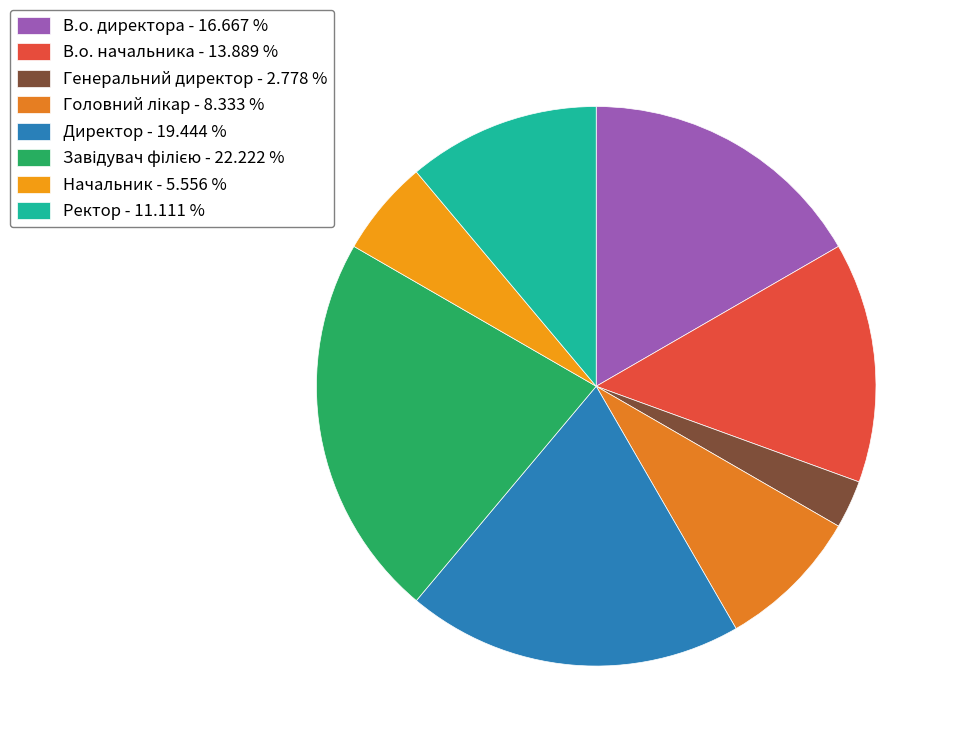

The В.о. начальника slice represents 3% of the pie. True or false?

False